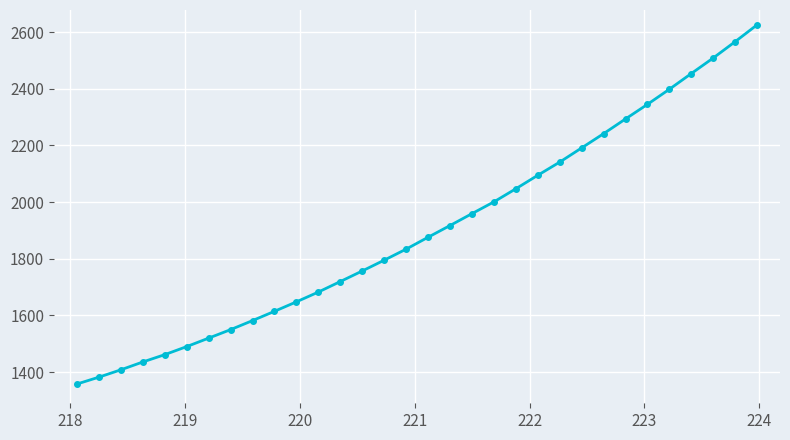

What is the smallest value displayed?

1357.5